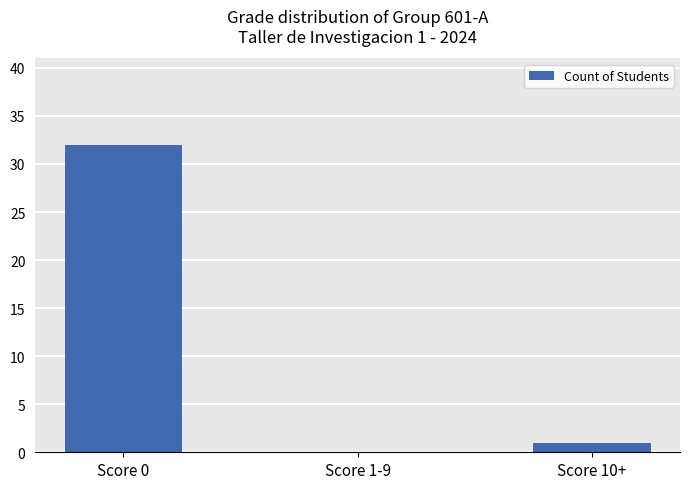

The chart shows a value of 32 at Score 0. True or false?

True